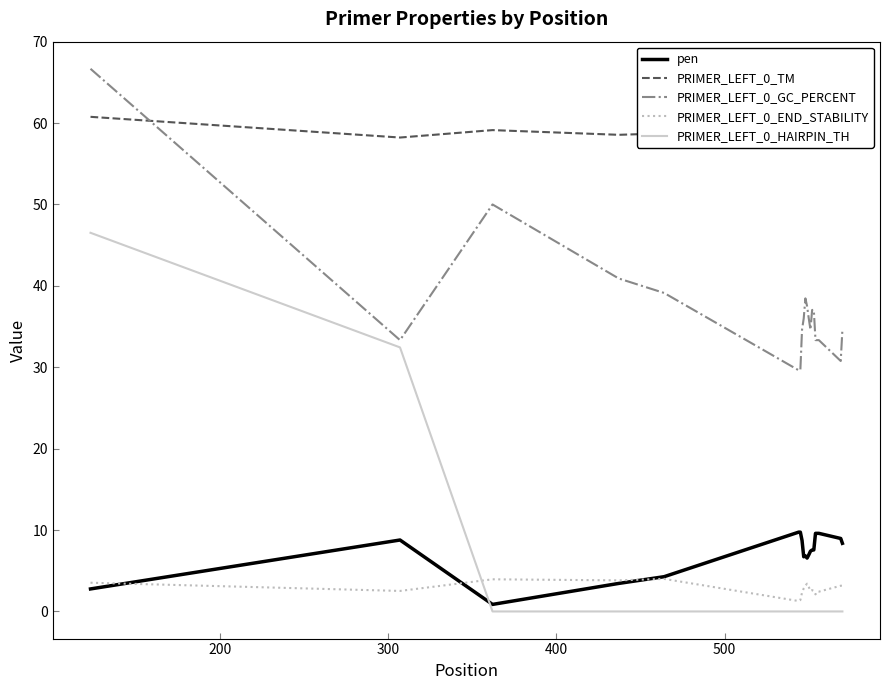

True or false: PRIMER_LEFT_0_END_STABILITY has more than 1 interior local peaks.

True